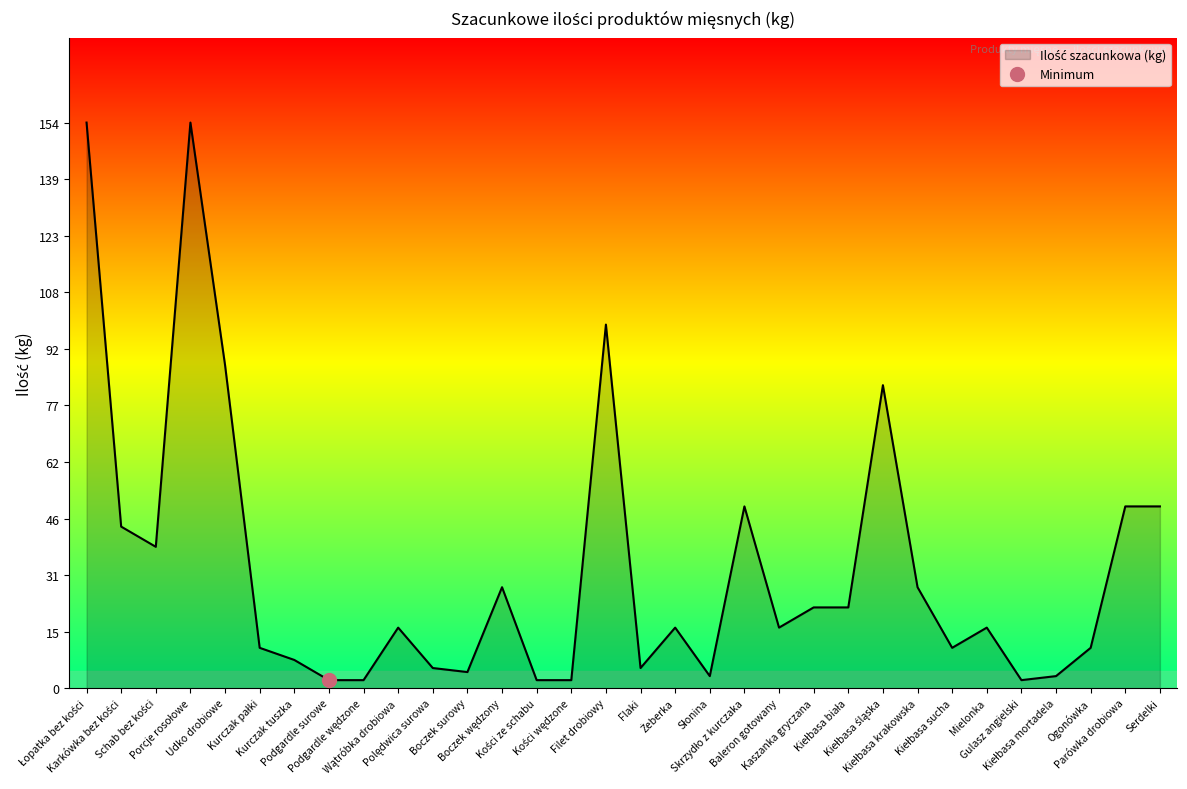

What is the average value?

32.7